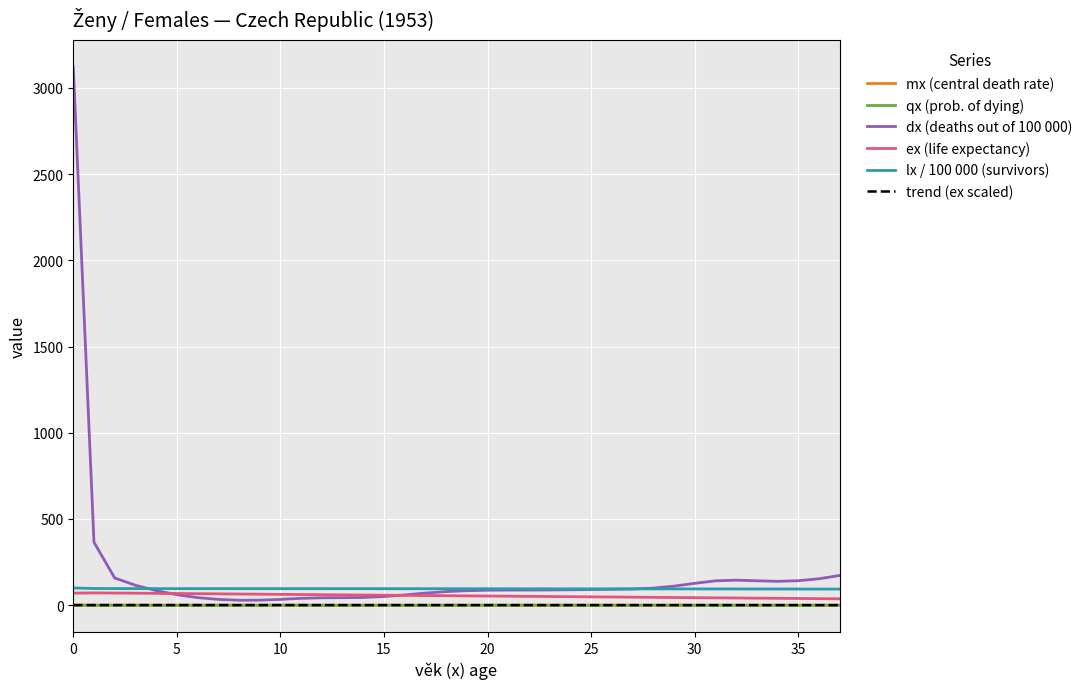

True or false: dx and mx intersect in this chart.

False